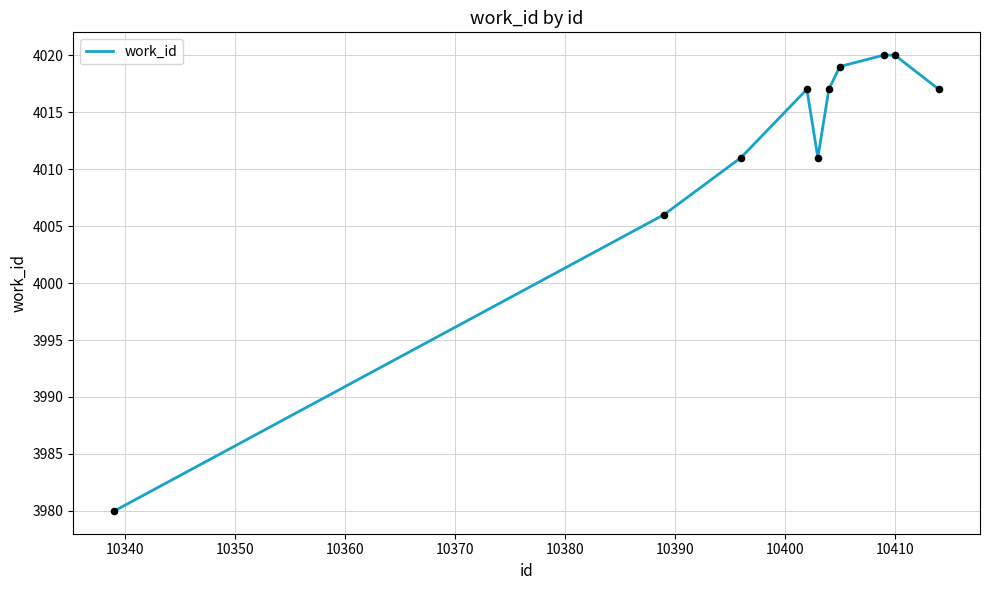

What is the difference between the maximum and minimum values?

40